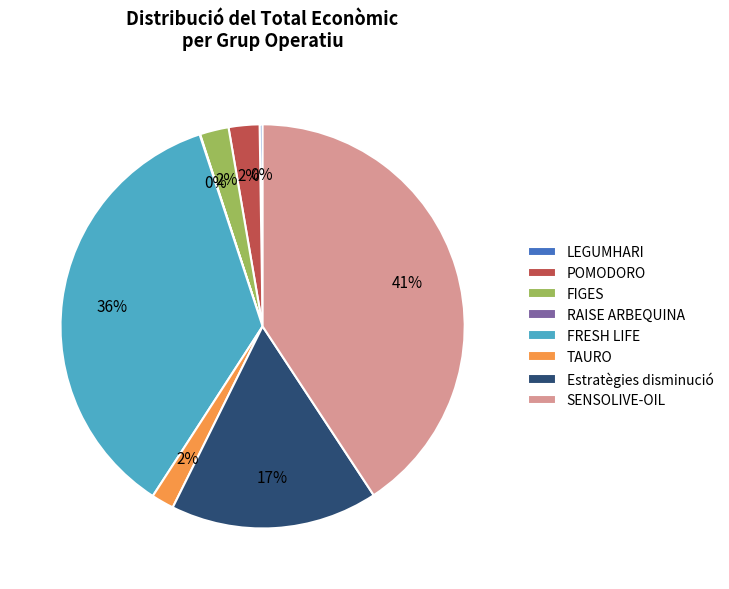

Is there any slice that represents more than half of the pie?

No